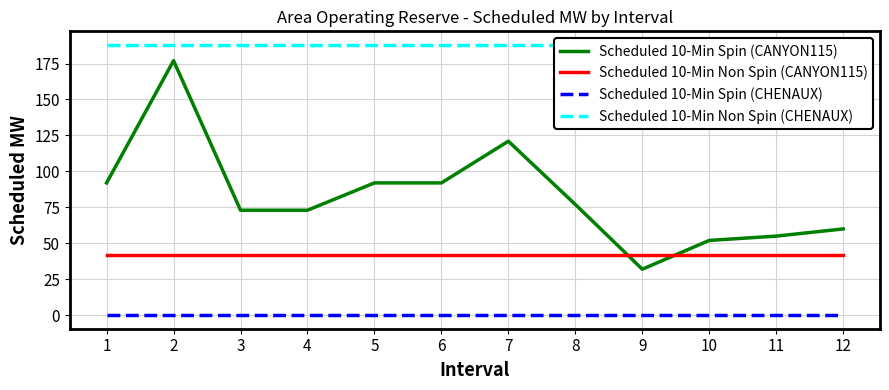

Reading right to left, list all the values displayed in this chart.

Scheduled 10-Min Spin (CANYON115): 60	55	52	32	77	121	92	92	73	73	177	92
Scheduled 10-Min Non Spin (CANYON115): 42	42	42	42	42	42	42	42	42	42	42	42
Scheduled 10-Min Spin (CHENAUX): 0	0	0	0	0	0	0	0	0	0	0	0
Scheduled 10-Min Non Spin (CHENAUX): 188	188	188	188	188	188	188	188	188	188	188	188